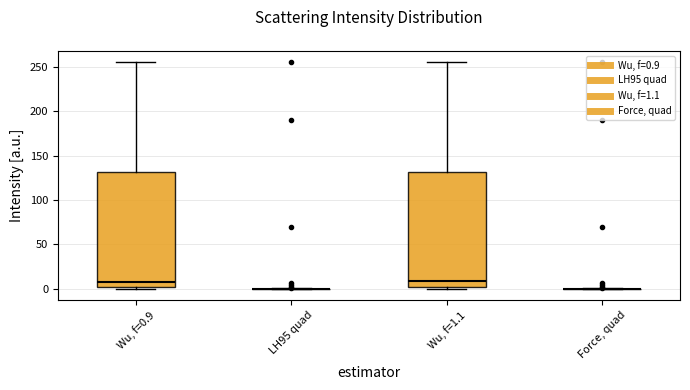

Reading left to right, read every box against the y-axis: the position of its median line, the range the box covers, and the ends of its whiskers. The values are not printed on the chart, so give them approximately, as read against the axis.

Wu, f=0.9: median 10, box 0 to 130, whiskers 0 (just below the box's lower edge) to 255
LH95 quad: box collapsed to a line at 0, whiskers 0 to 0
Wu, f=1.1: median 10, box 0 to 130, whiskers 0 (just below the box's lower edge) to 255
Force, quad: box collapsed to a line at 0, whiskers 0 to 0